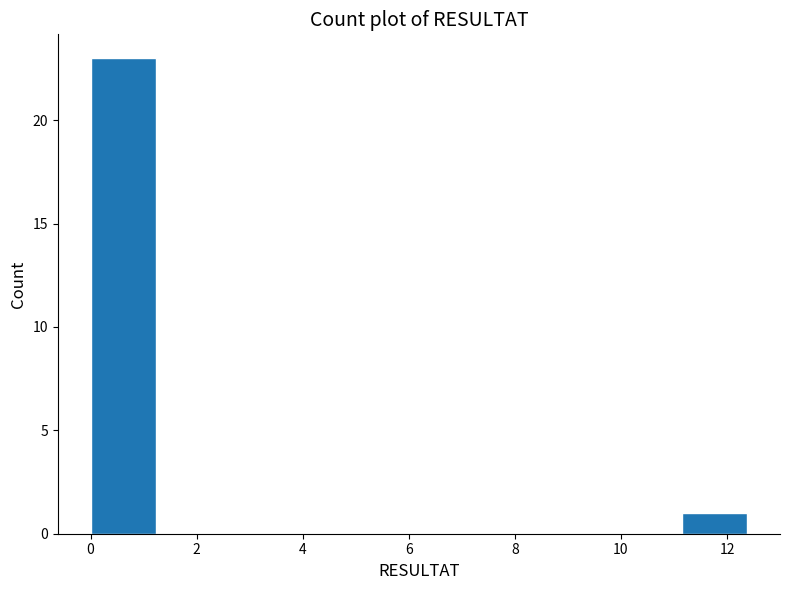

Which range on the x-axis has the tallest bar?

0.0 to 1.2